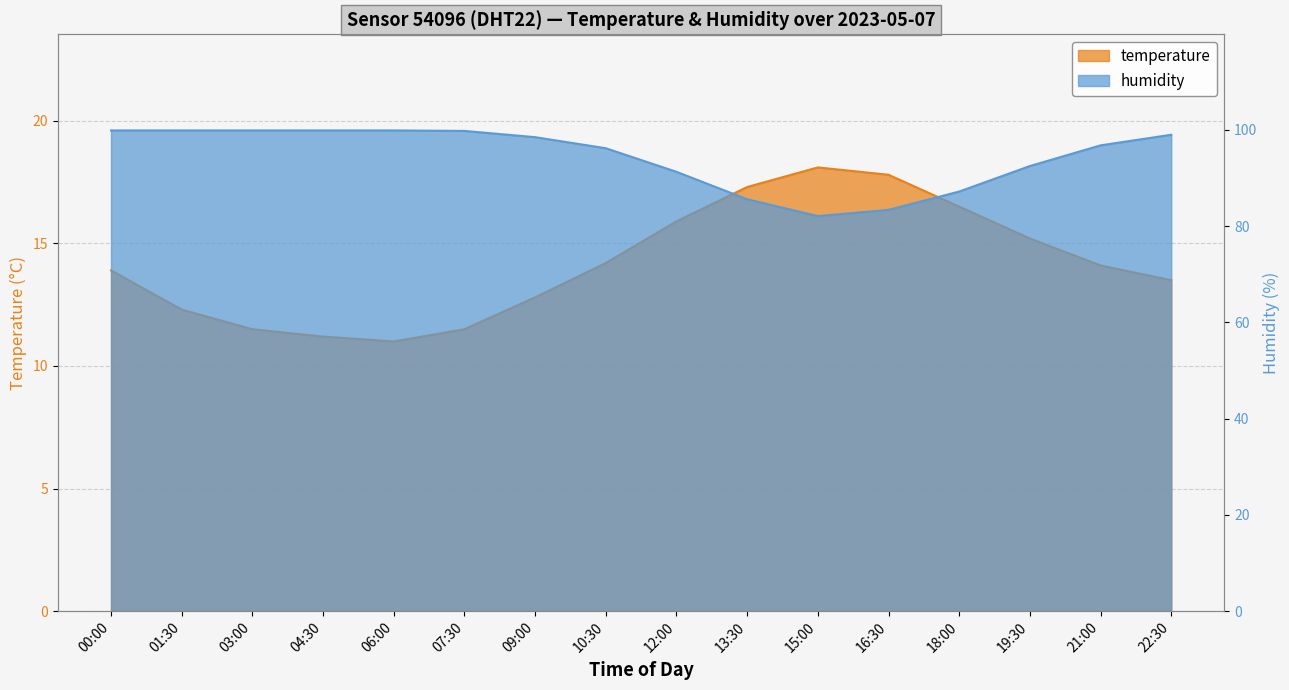

At which category does temperature reach its first local valley?

06:00